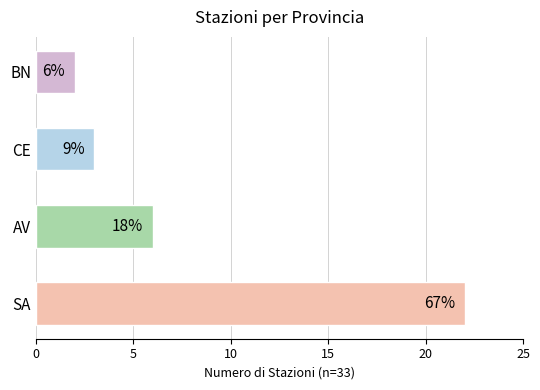

Does the chart contain any negative values?

No